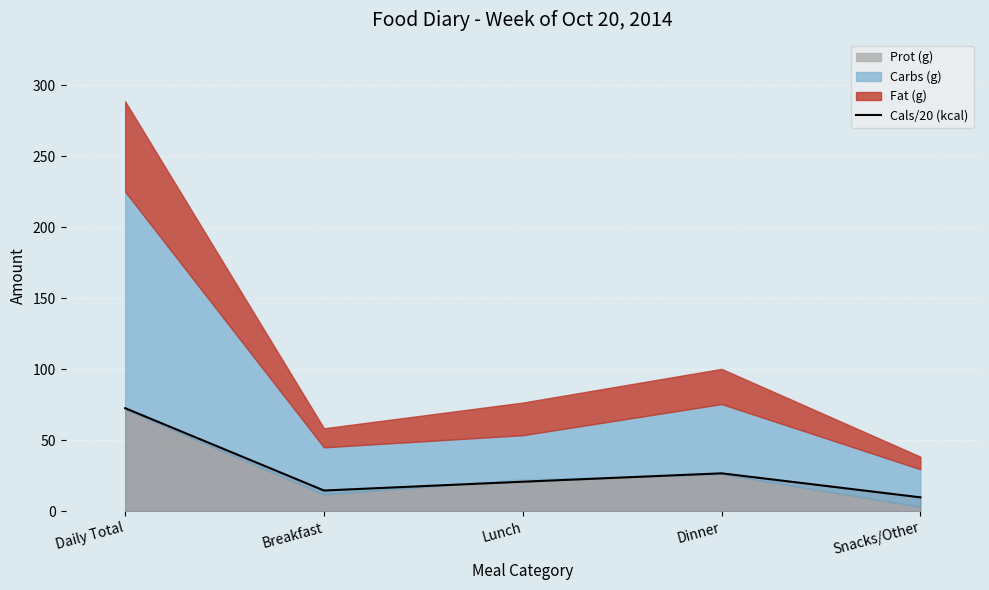

Which label corresponds to the smallest value in the chart?

Snacks/Other